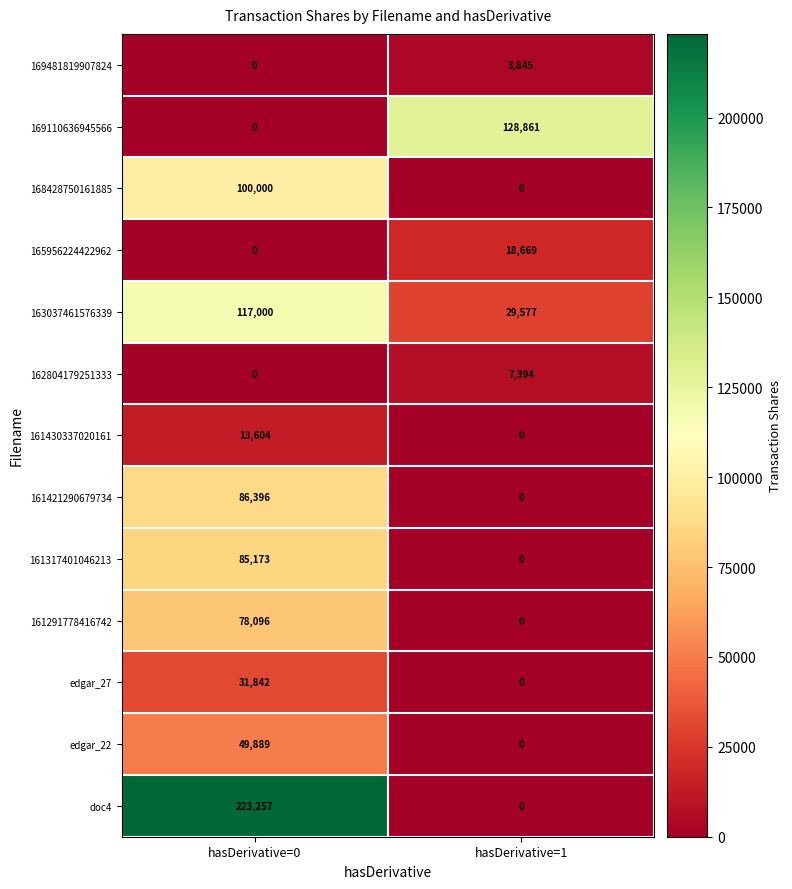

Read the 161421290679734 value at hasDerivative=0, to the nearest 10.

86400